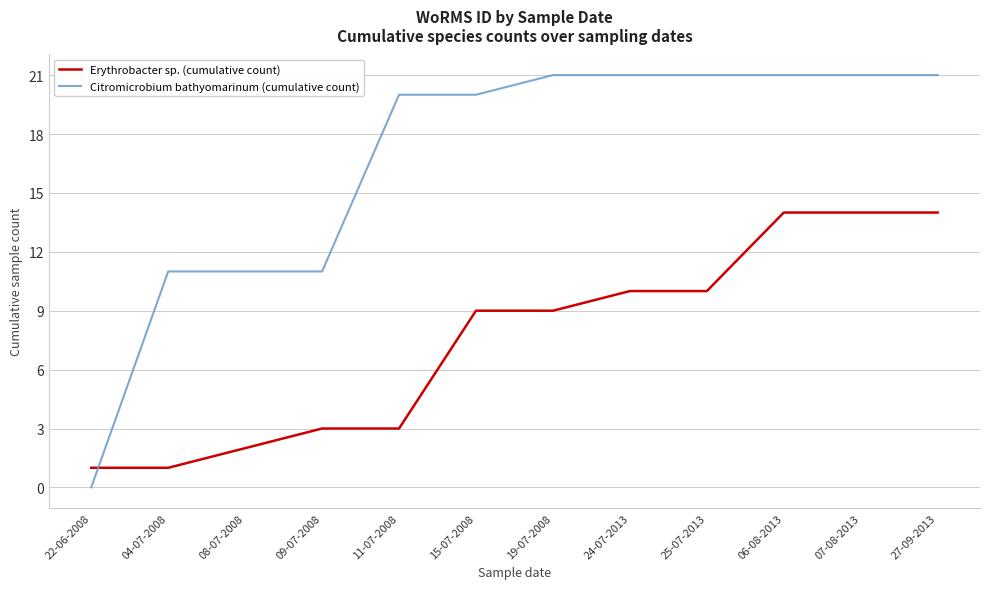

How many lines are shown in the chart?

2